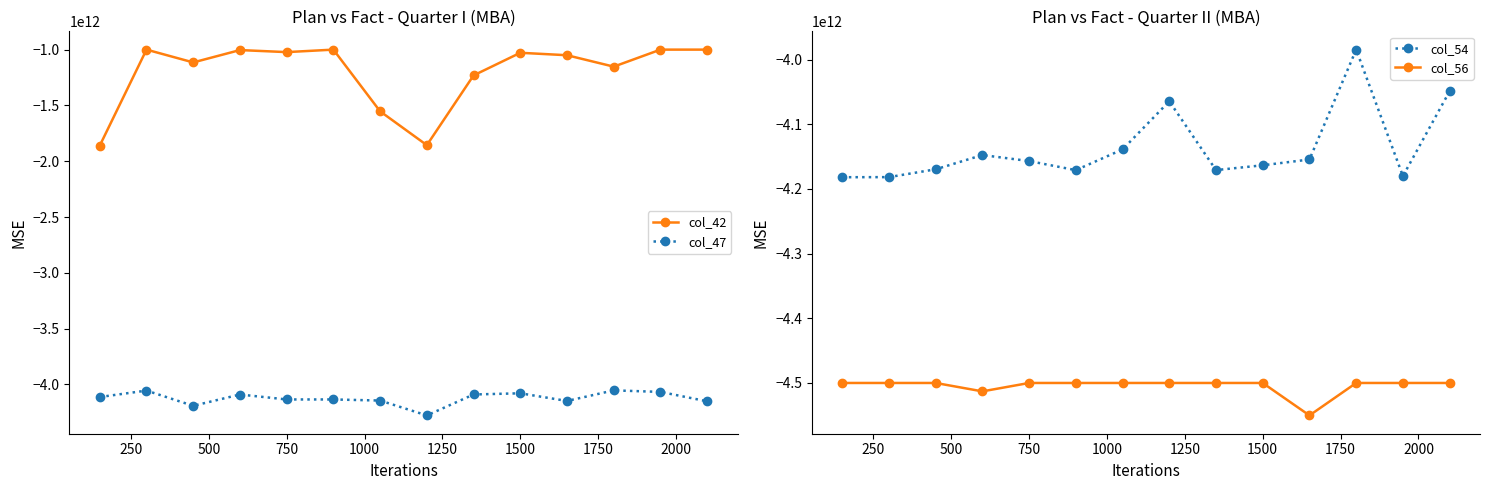

Does the chart display data point markers on the line(s)?

Yes